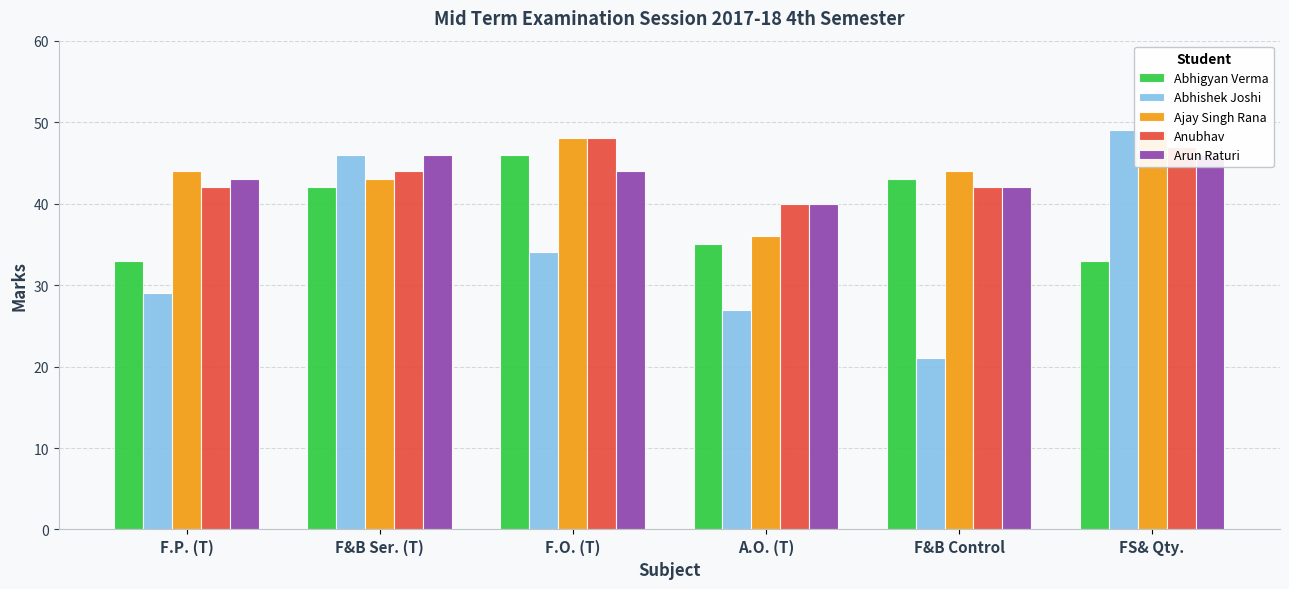

True or false: Abhishek Joshi has a value of 14 at F&B Control.

False